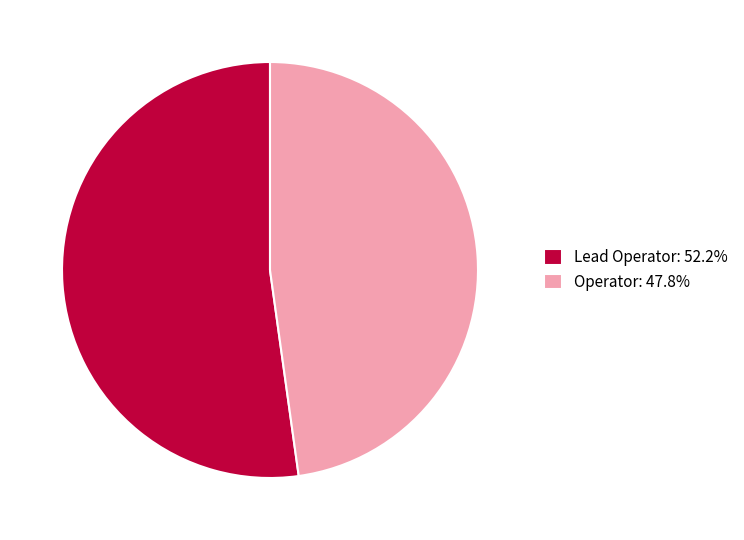

Approximately how many times larger is the value at Lead Operator: 52.2% compared to Operator: 47.8%?

1.1